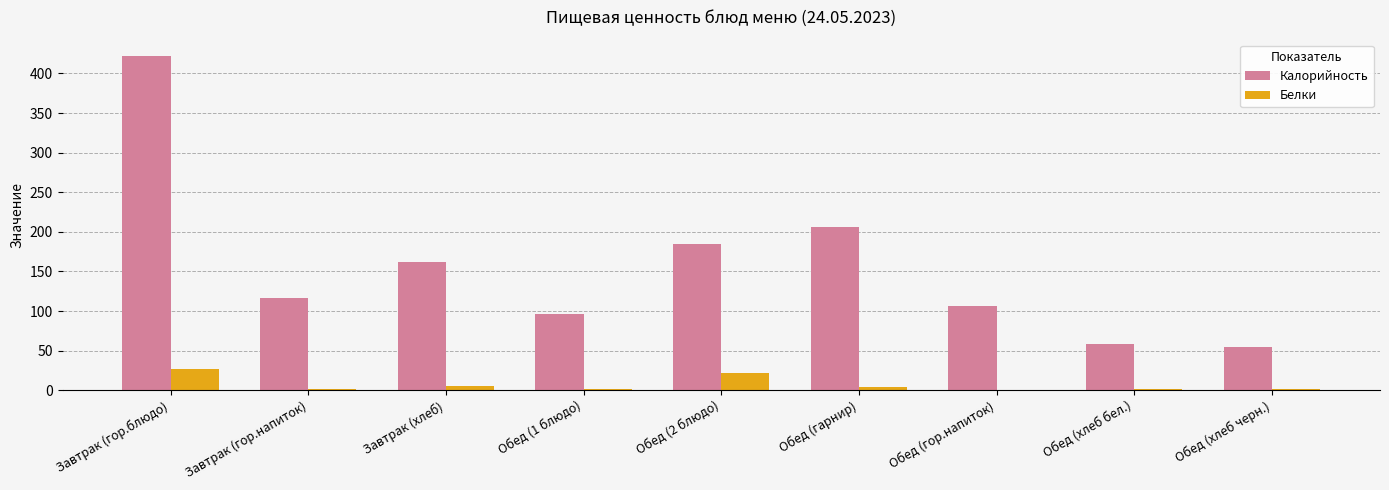

Which series changed the most between Завтрак (гор.напиток) and Завтрак (хлеб)?

Калорийность